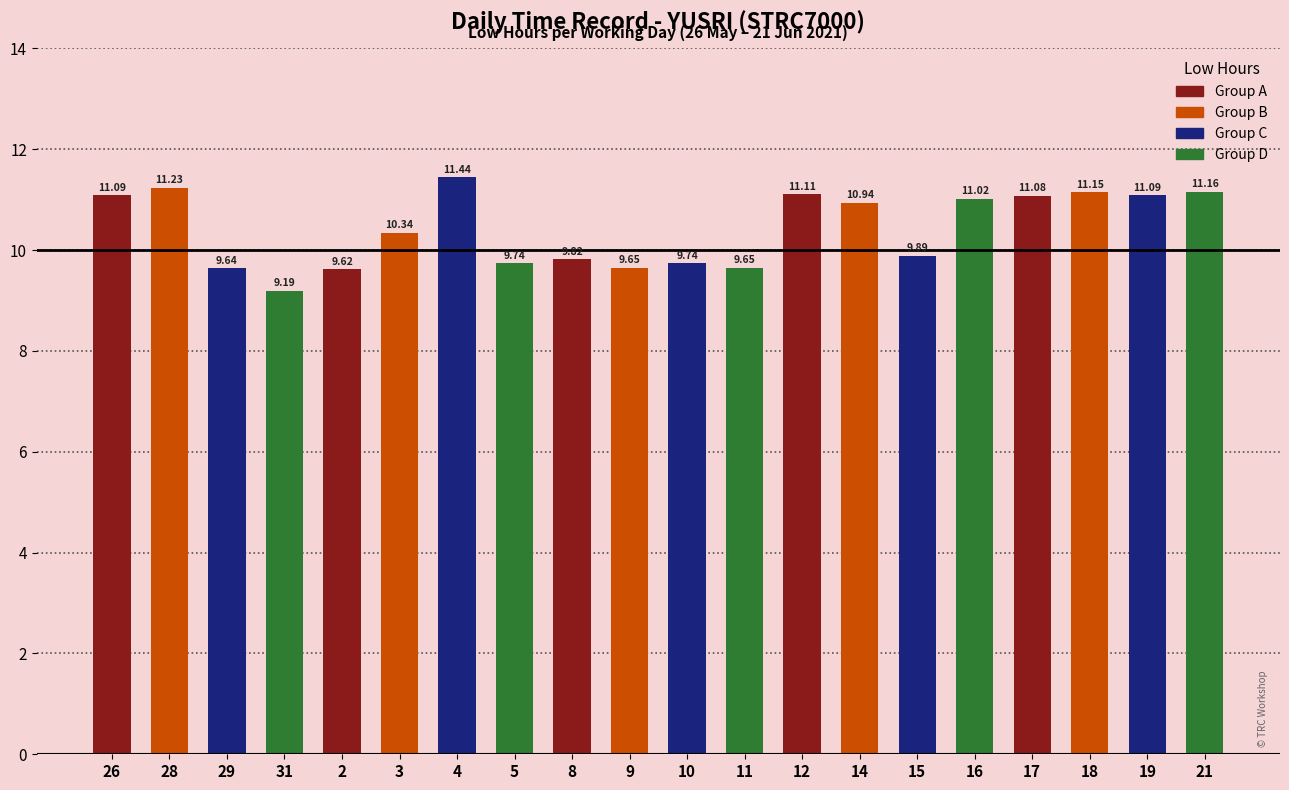

How many distinct data groups are displayed?

1